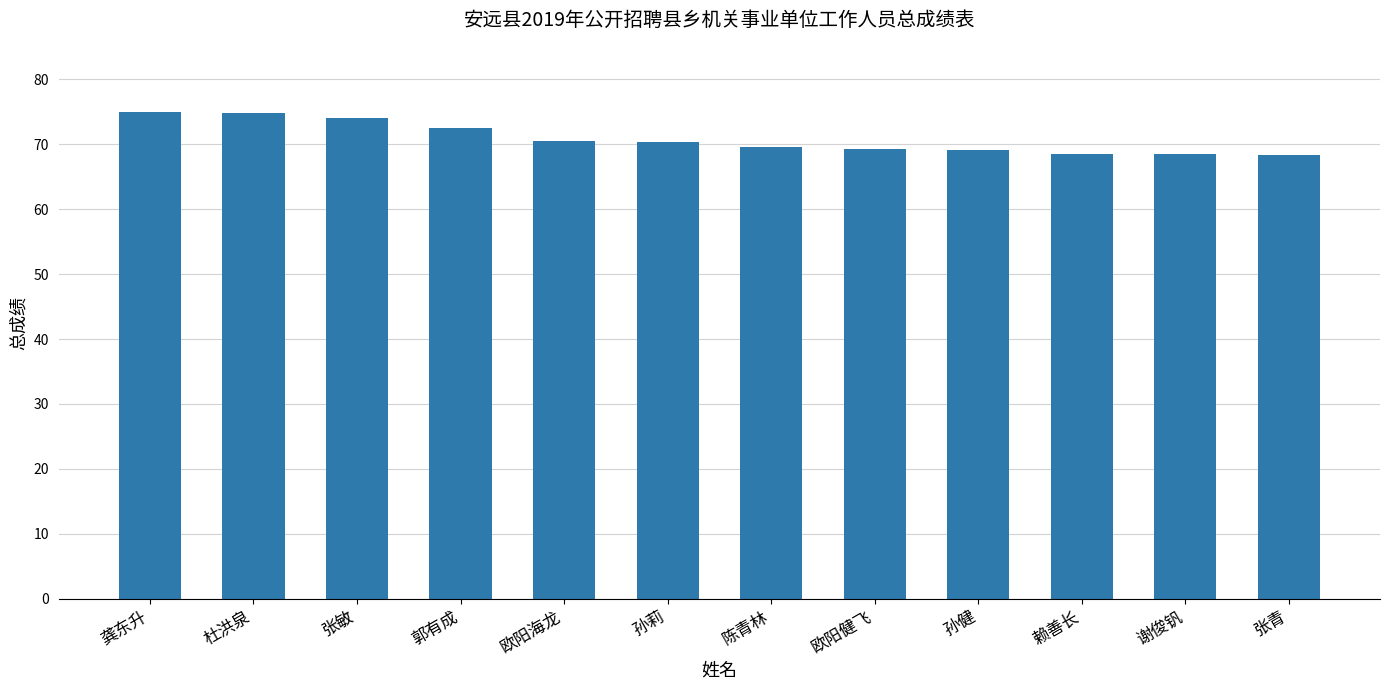

The chart shows a value of 74.8 at 杜洪泉. True or false?

True